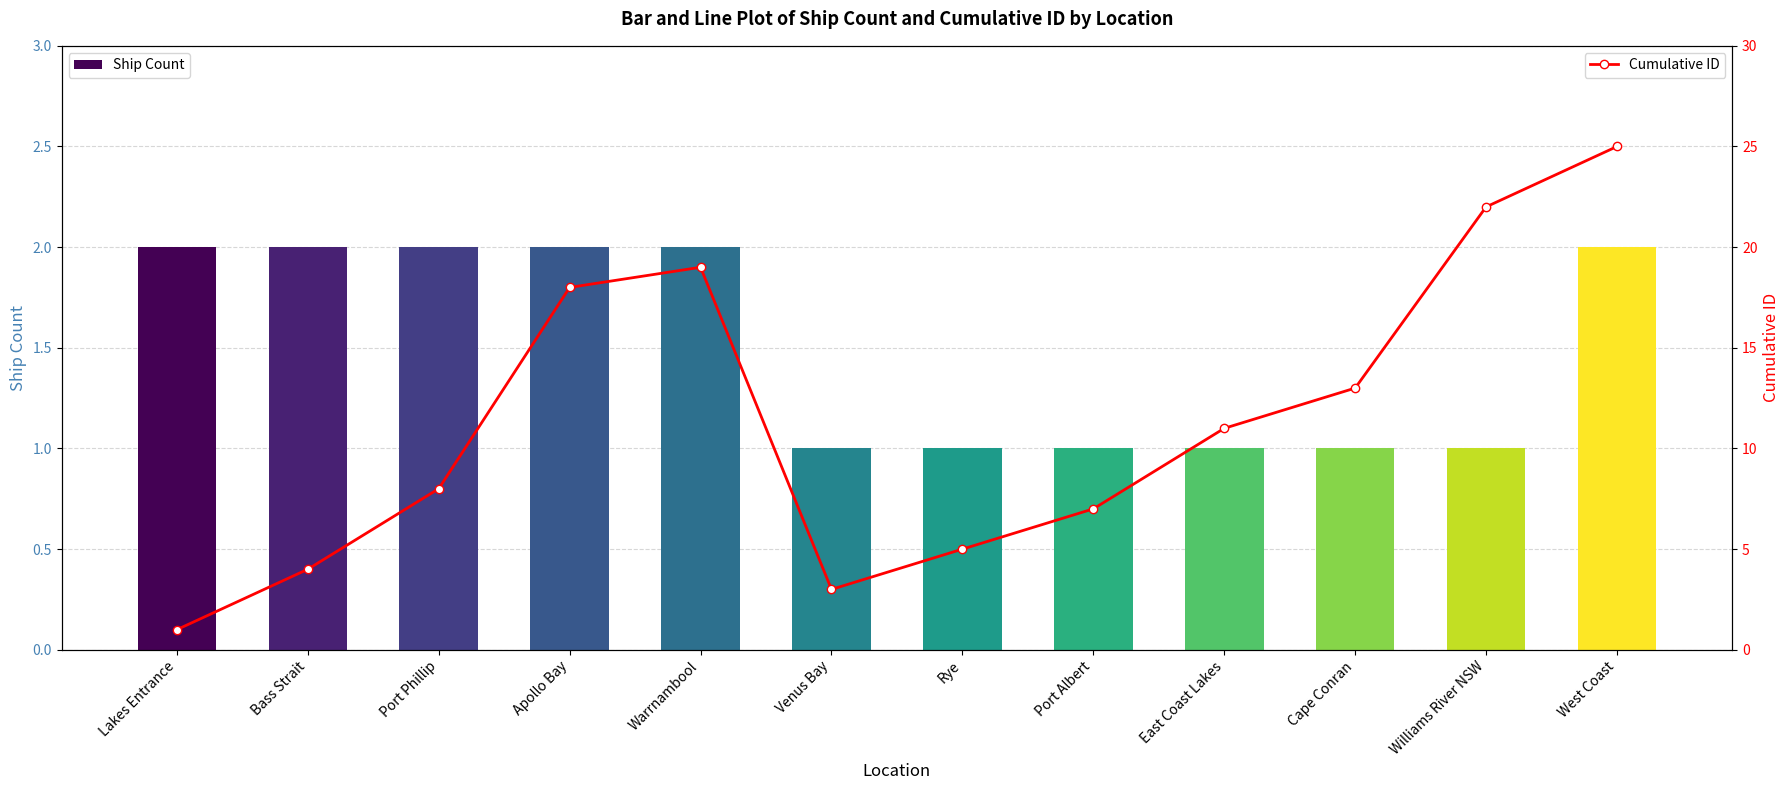

What is the total value across all series at Port Albert?

8